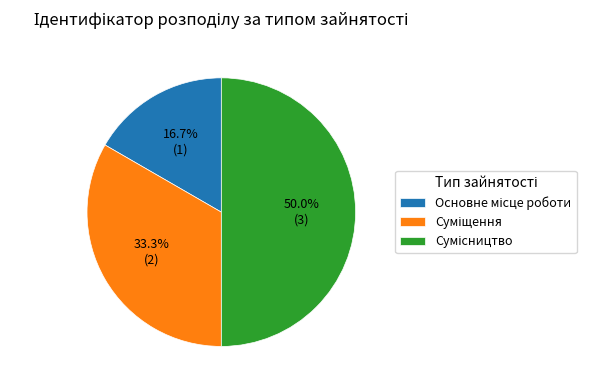

Count the number of slices in the pie.

3